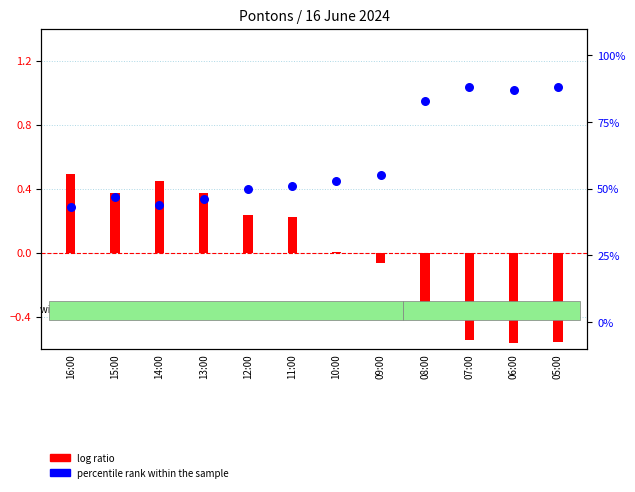

Which series has the largest total across all categories?

percentile rank within the sample